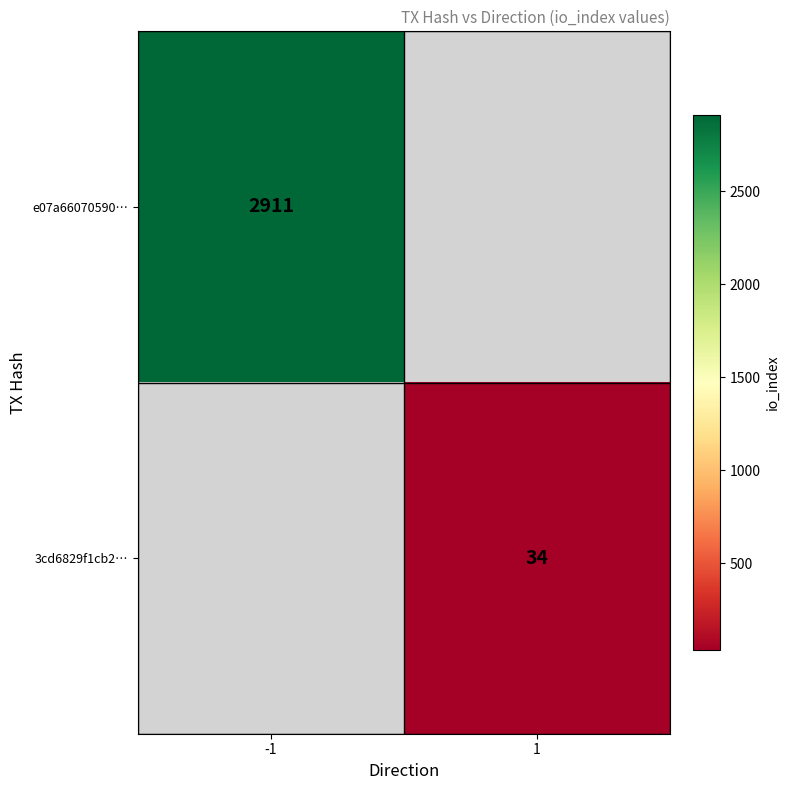

The value of e07a66070590… at -1 is 2911. True or false?

True